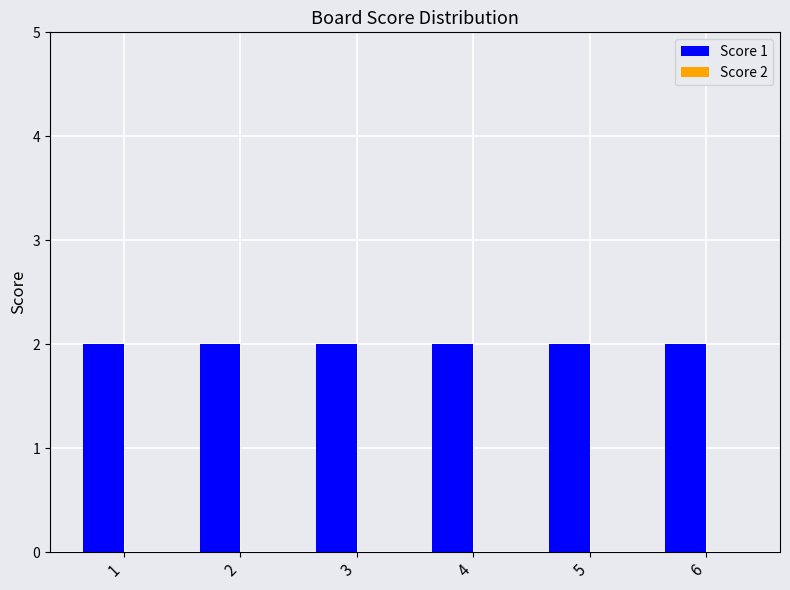

Read the Score 1 value at 1.

2